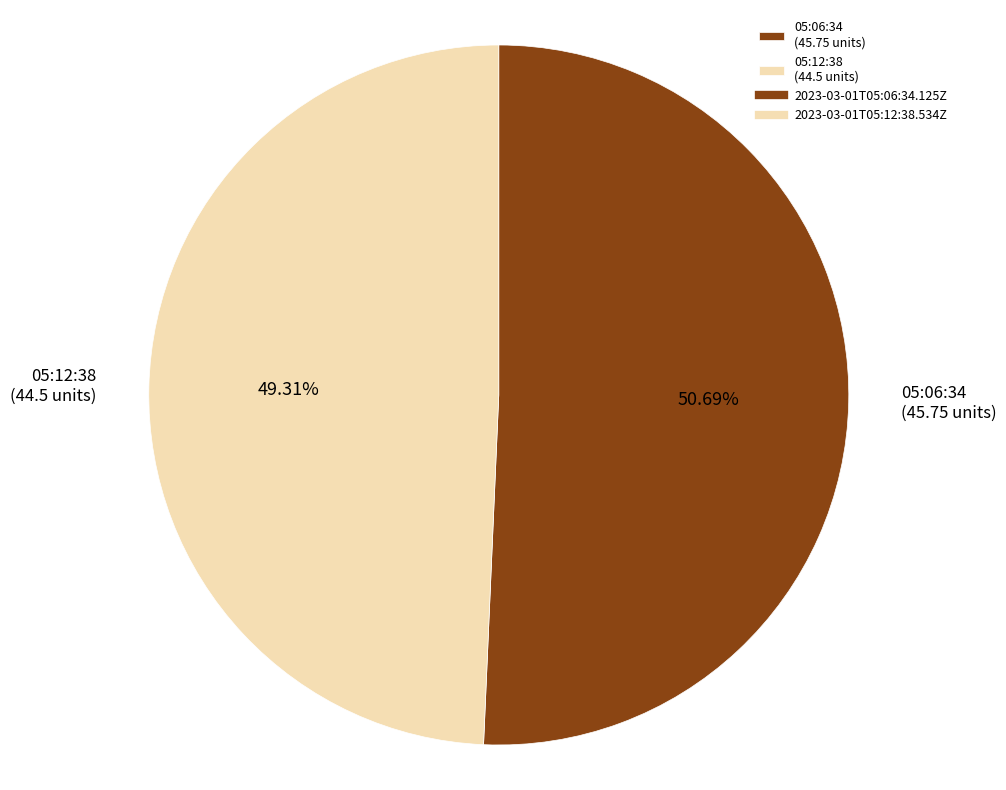

Count the number of slices in the pie.

2